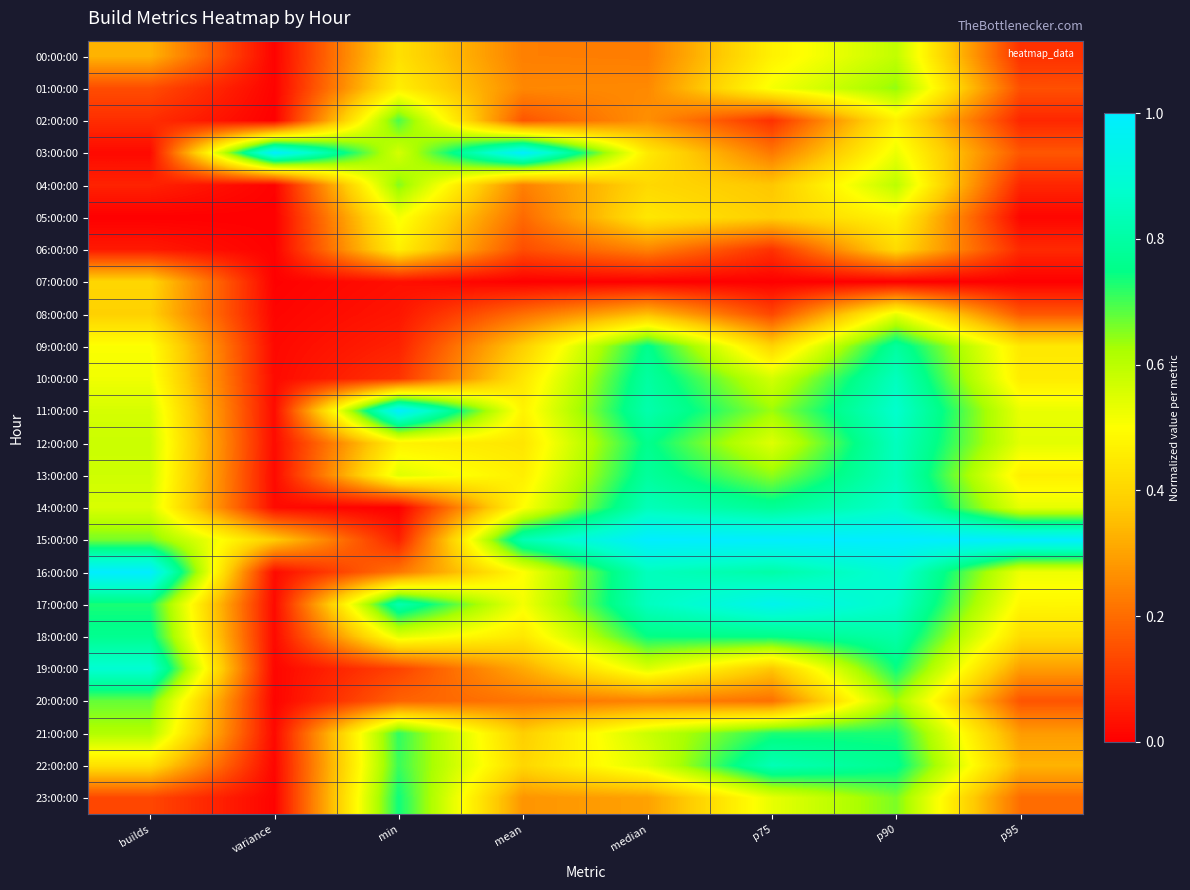

At which category is the sum across all series the highest?

p90